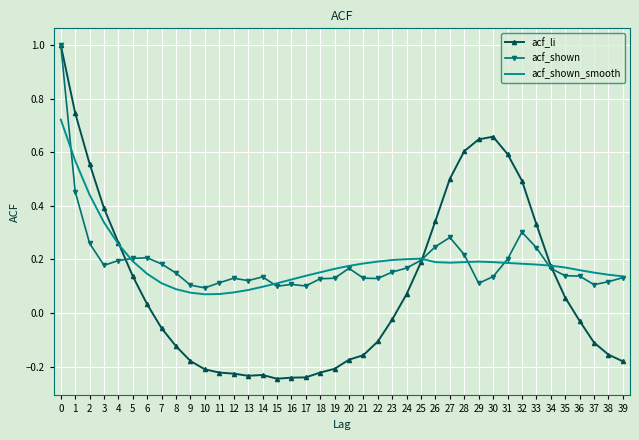

Which series has the widest spread of values?

acf_li